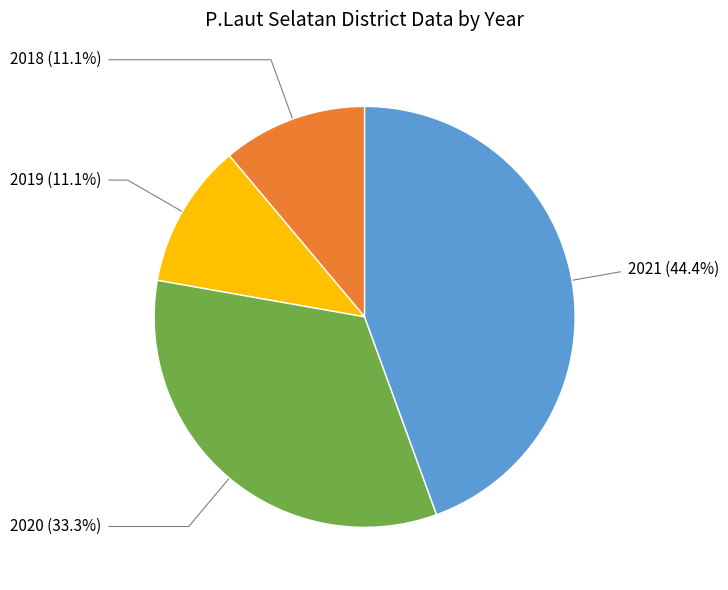

Count the number of slices in the pie.

4